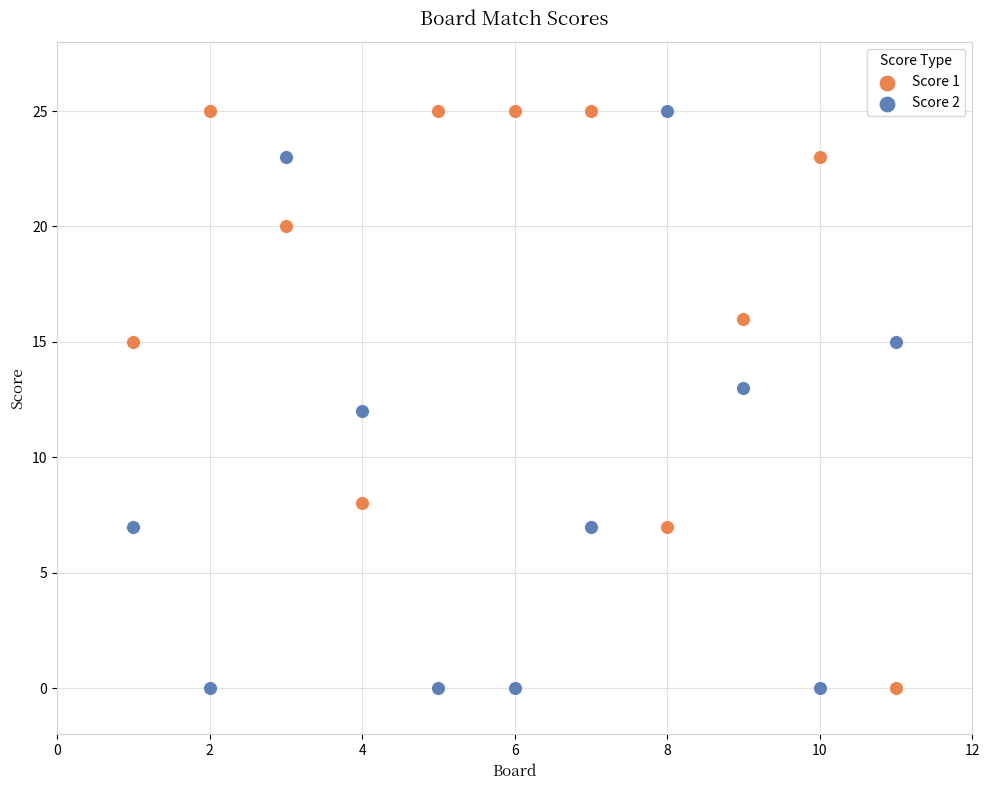

What is the X range (max minus min) for the scatter plot?

10